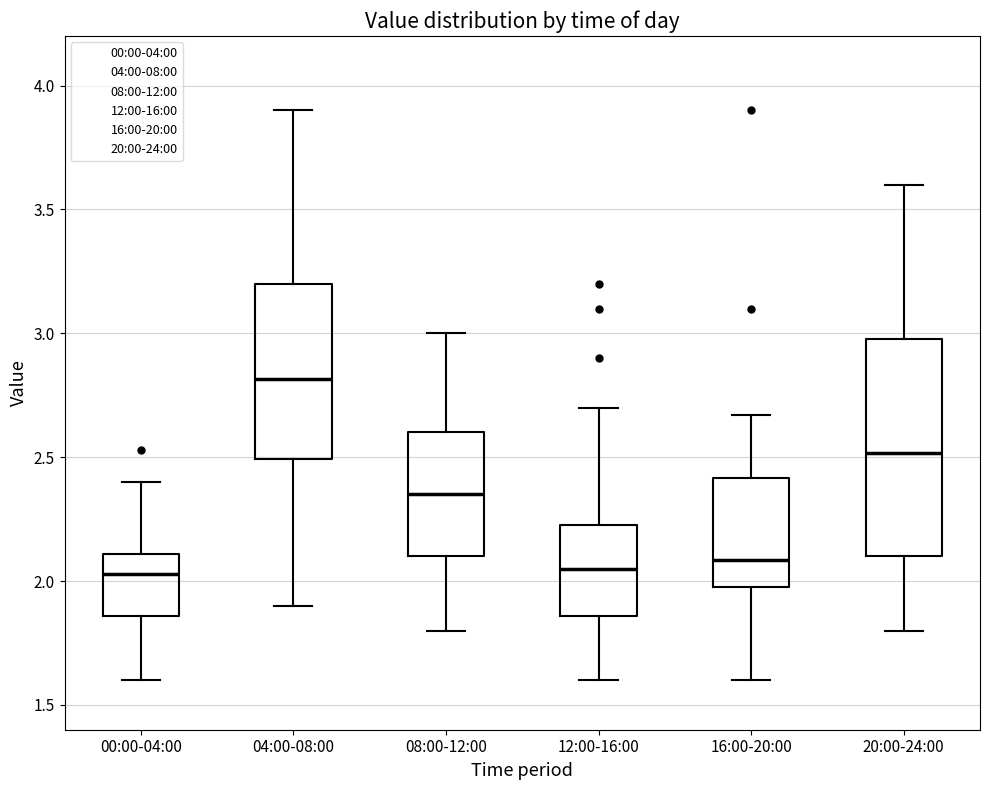

Reading left to right, read every box against the y-axis: the position of its median line, the range the box covers, and the ends of its whiskers. The values are not printed on the chart, so give them approximately, as read against the axis.

00:00-04:00: median 2.05, box 1.85 to 2.10, whiskers 1.60 to 2.40
04:00-08:00: median 2.80, box 2.50 to 3.20, whiskers 1.90 to 3.90
08:00-12:00: median 2.35, box 2.10 to 2.60, whiskers 1.80 to 3.00
12:00-16:00: median 2.05, box 1.85 to 2.25, whiskers 1.60 to 2.70
16:00-20:00: median 2.10, box 2.00 to 2.40, whiskers 1.60 to 2.65
20:00-24:00: median 2.50, box 2.10 to 3.00, whiskers 1.80 to 3.60